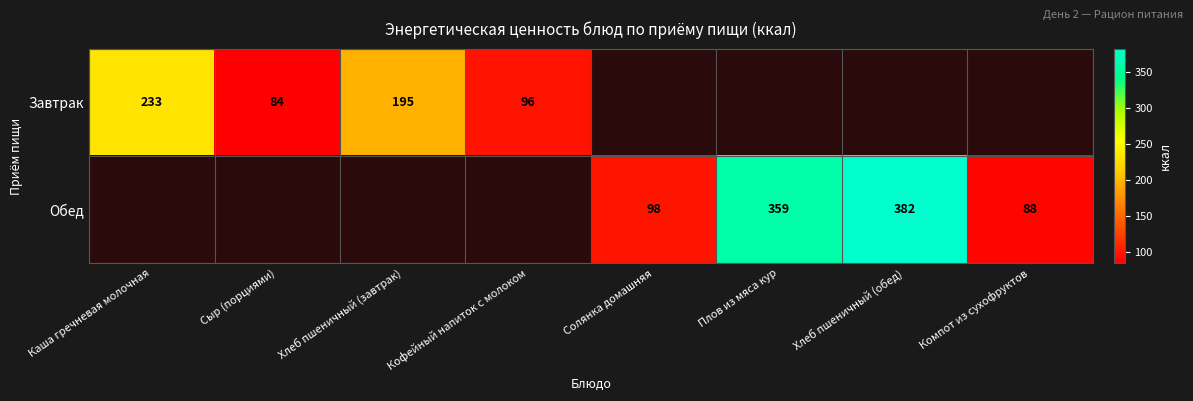

Is it true that Завтрак equals 394.2 at Каша гречневая молочная?

False